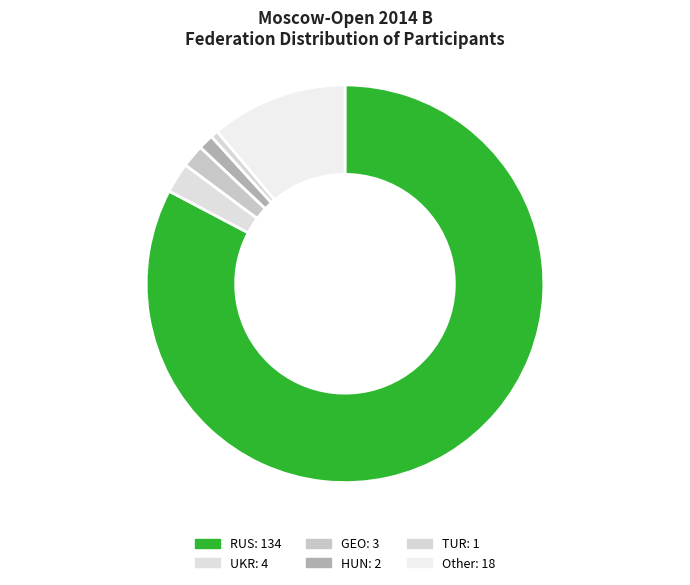

Do TUR and RUS together represent more than half of the pie?

Yes